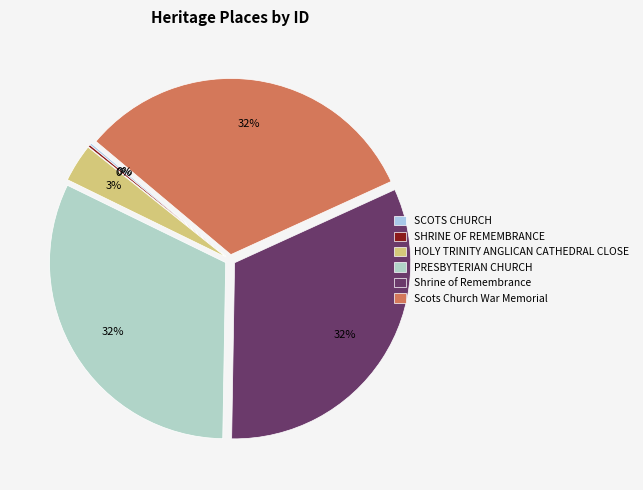

How many slices are in this pie chart?

6